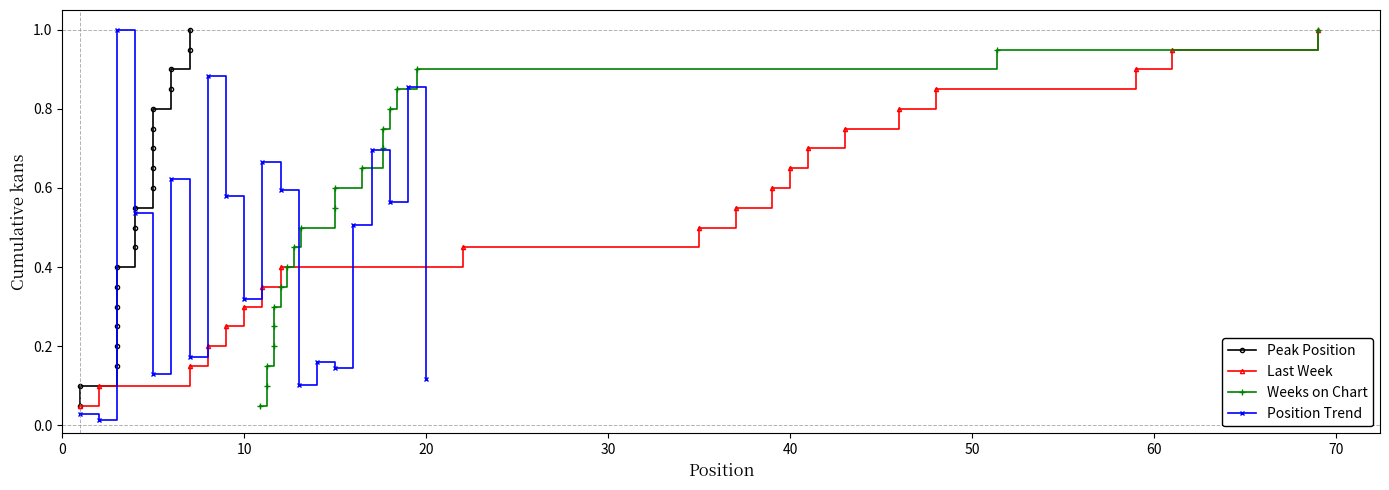

What are all the series names shown in the legend?

Peak Position, Last Week, Weeks on Chart, Position Trend